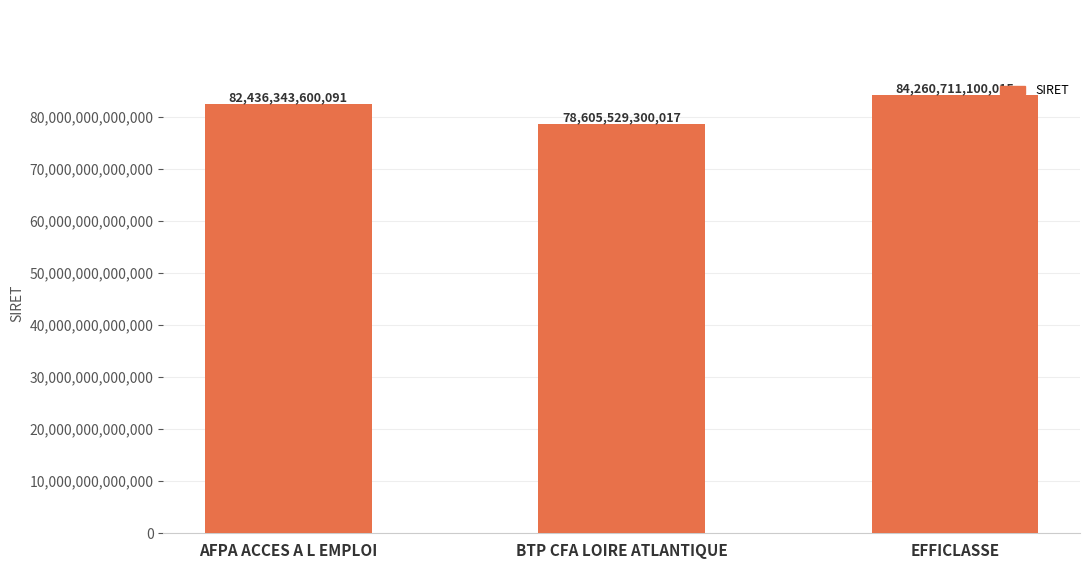

What is the change in value from AFPA ACCES A L EMPLOI to BTP CFA LOIRE ATLANTIQUE?

-3830814300074